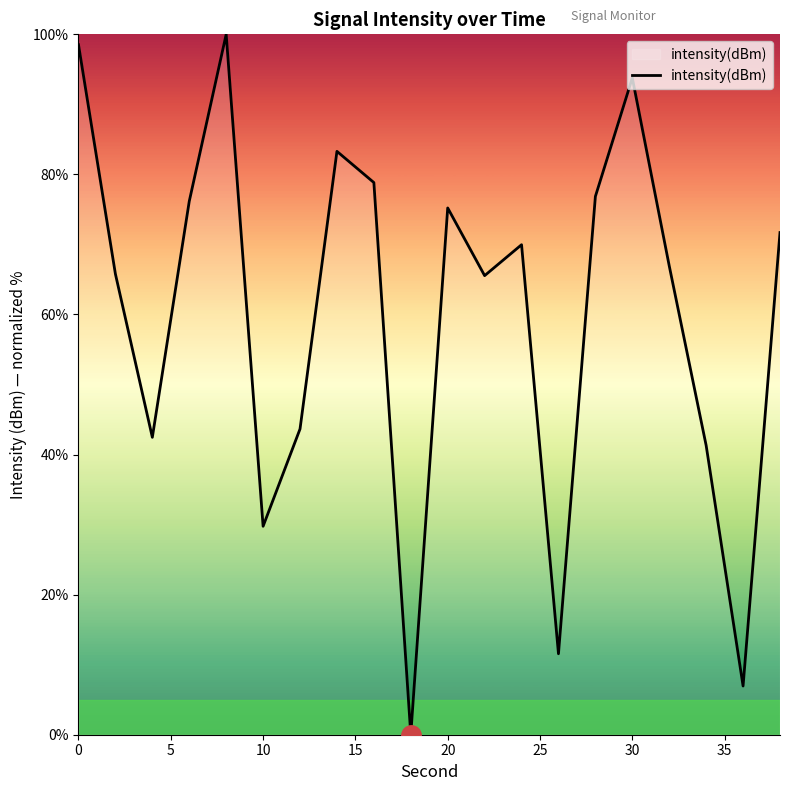

What is the greatest value displayed?

100.0